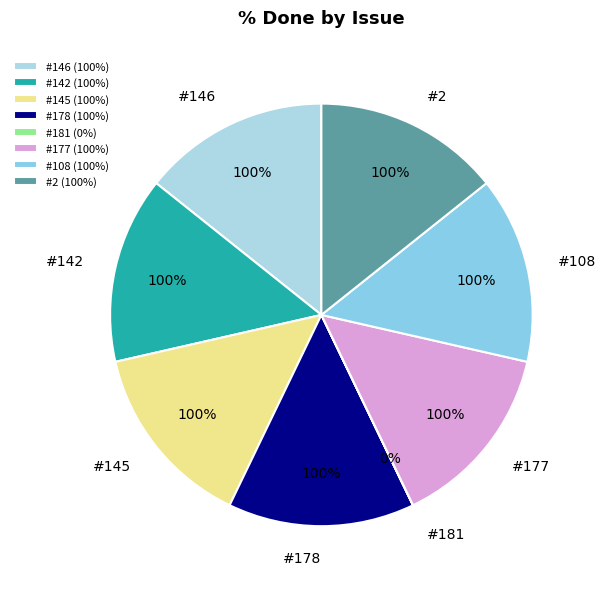

What is the largest slice in the pie chart?

#146